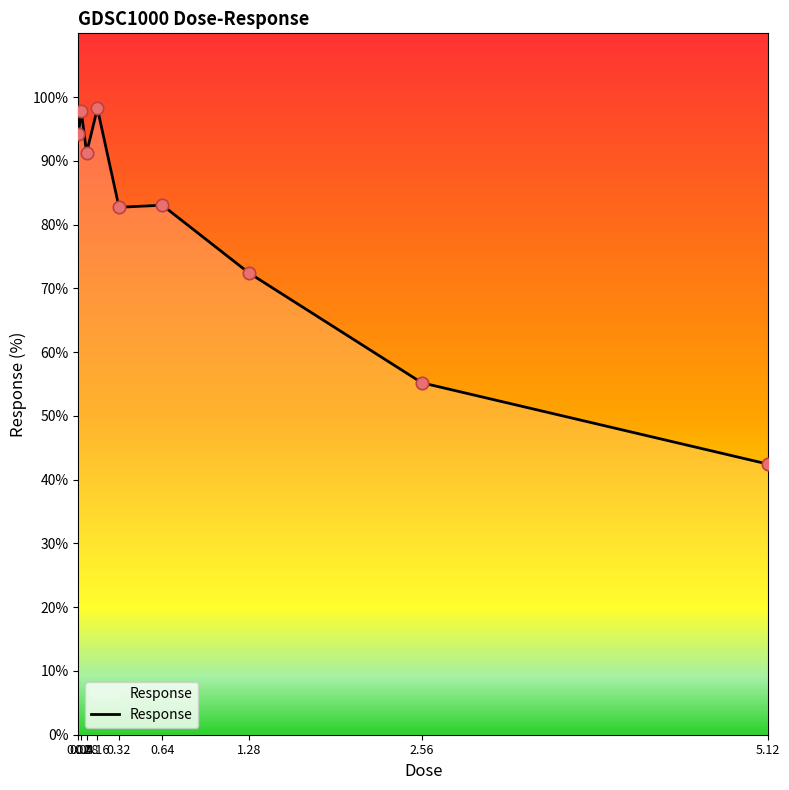

What is the change in value from 0.16 to 5.12?

-55.8